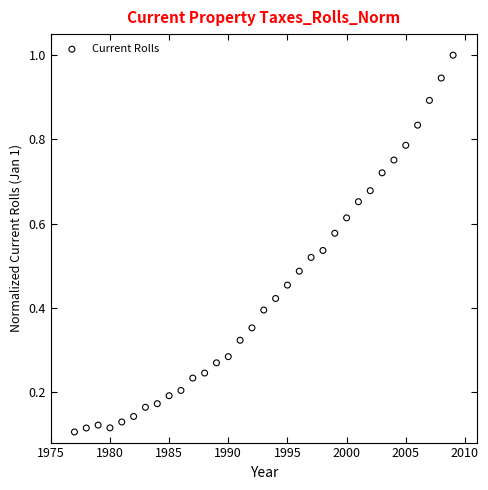

What is the range of X values (max minus min)?

32.0